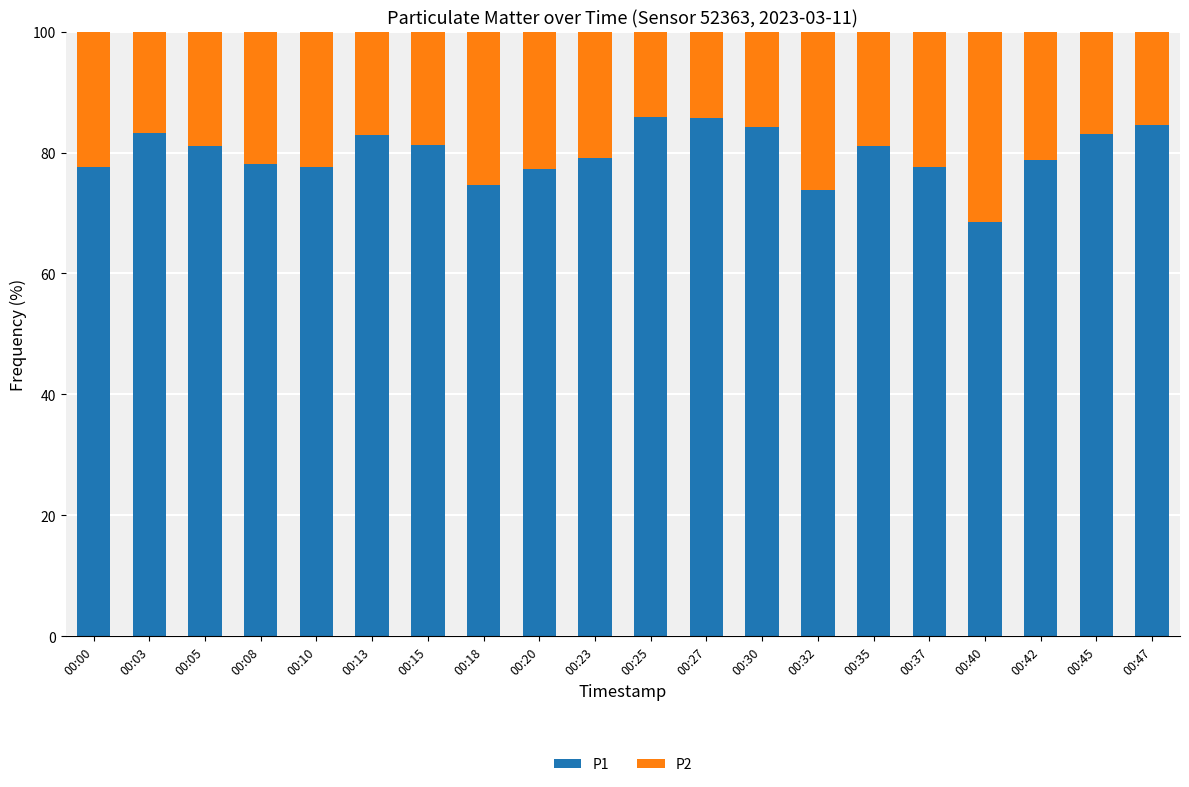

How many values in the P1 series are below 81?

10